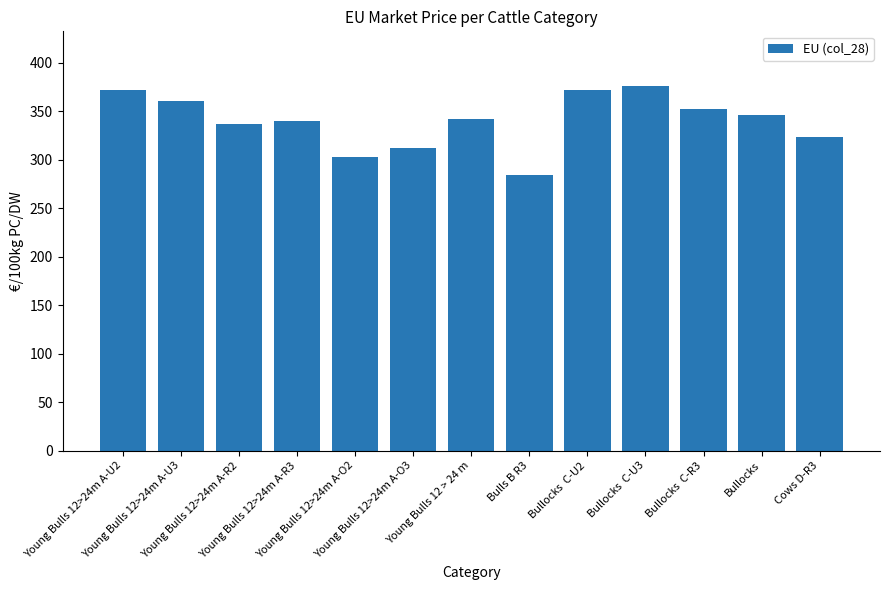

Read the value at Bullocks.

346.6